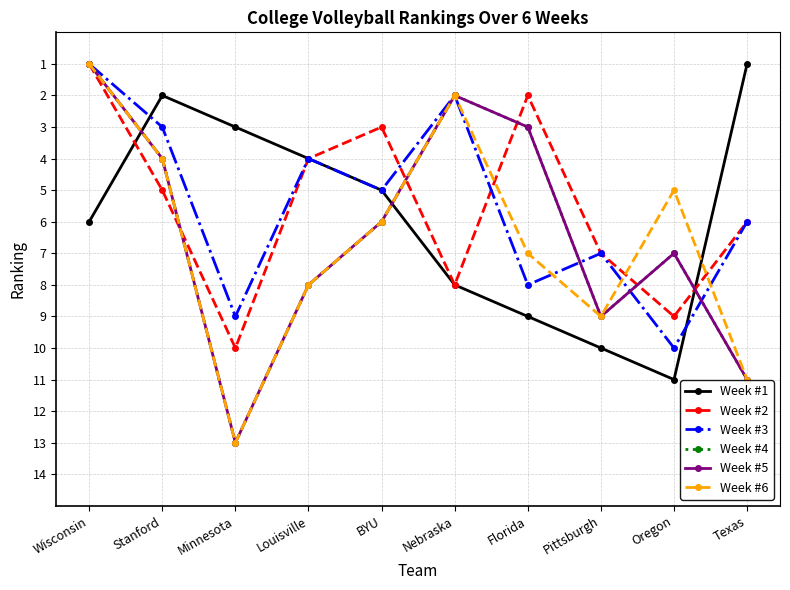

What is the minimum value for Week #4?

1